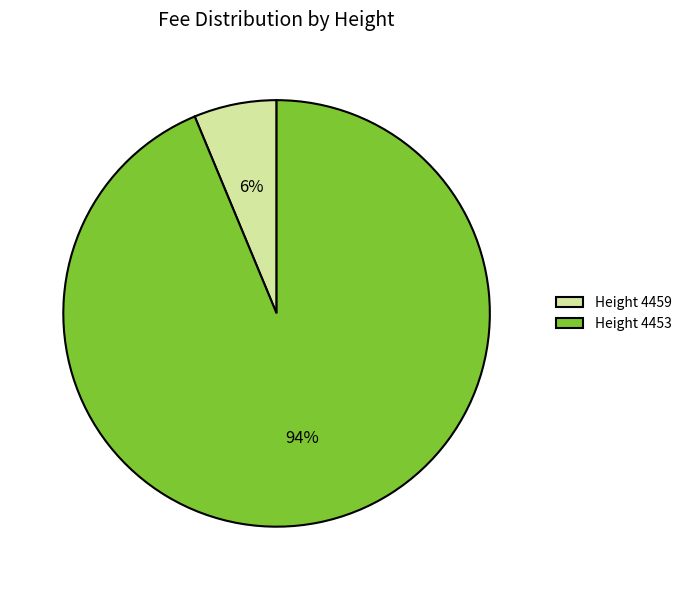

To the nearest percent, what is the combined percentage of Height 4453 and Height 4459?

100%